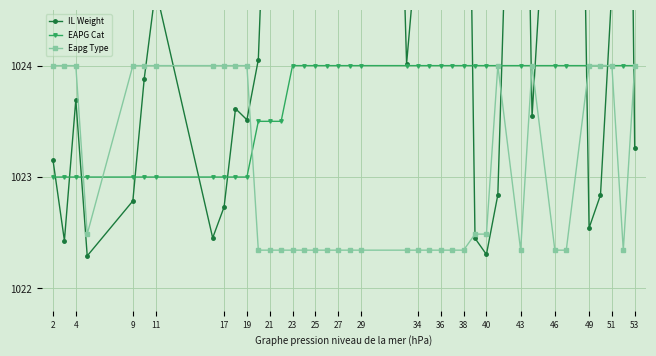

The value of Eapg Type at 53 is 1024.0. True or false?

True